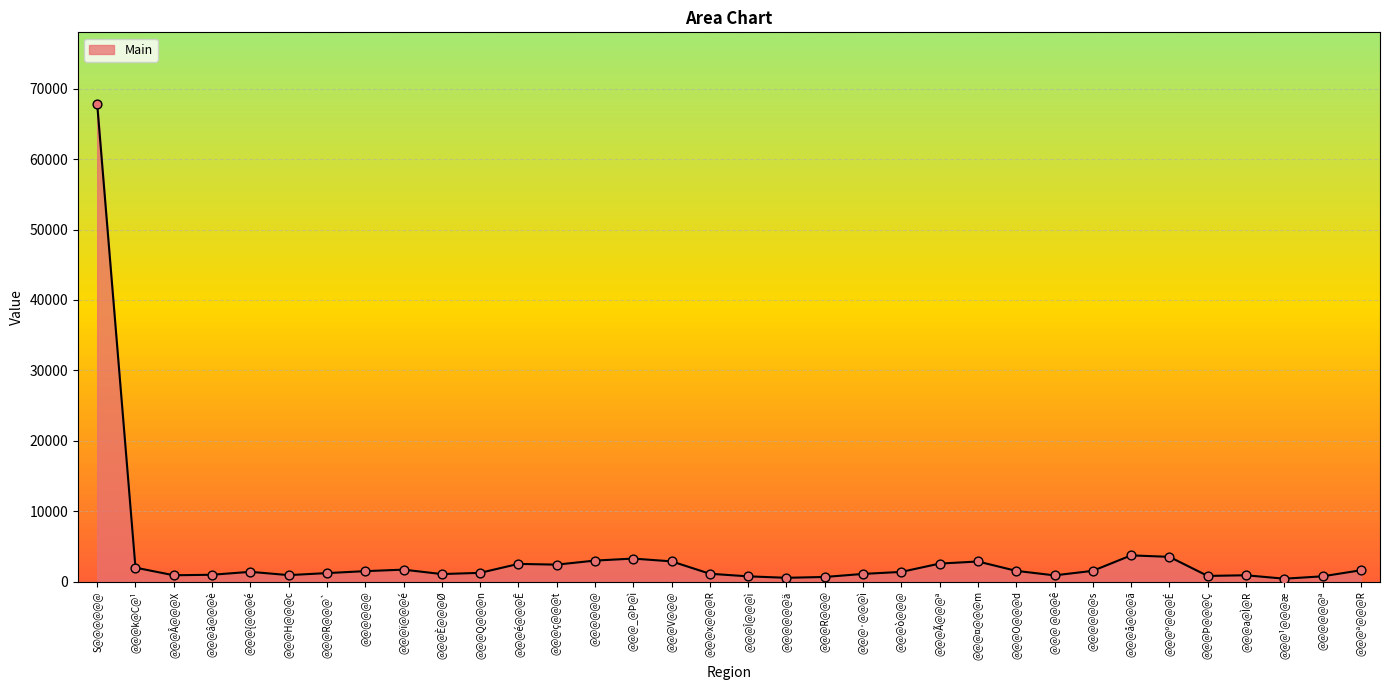

What is the change in value from @@@_@Þ@ì to @@@º@@@É?

+246